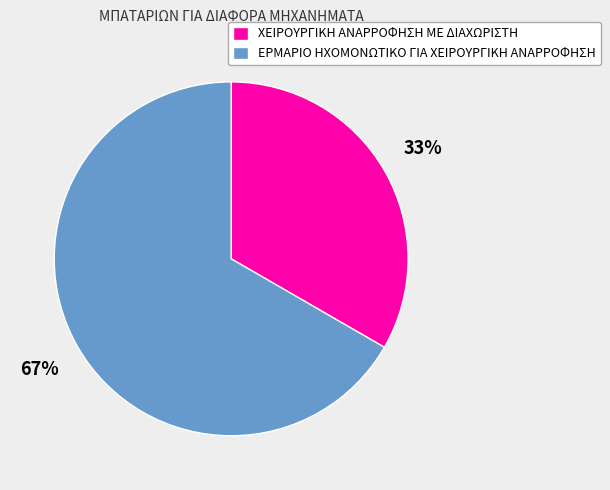

How many segments does this pie chart have?

2